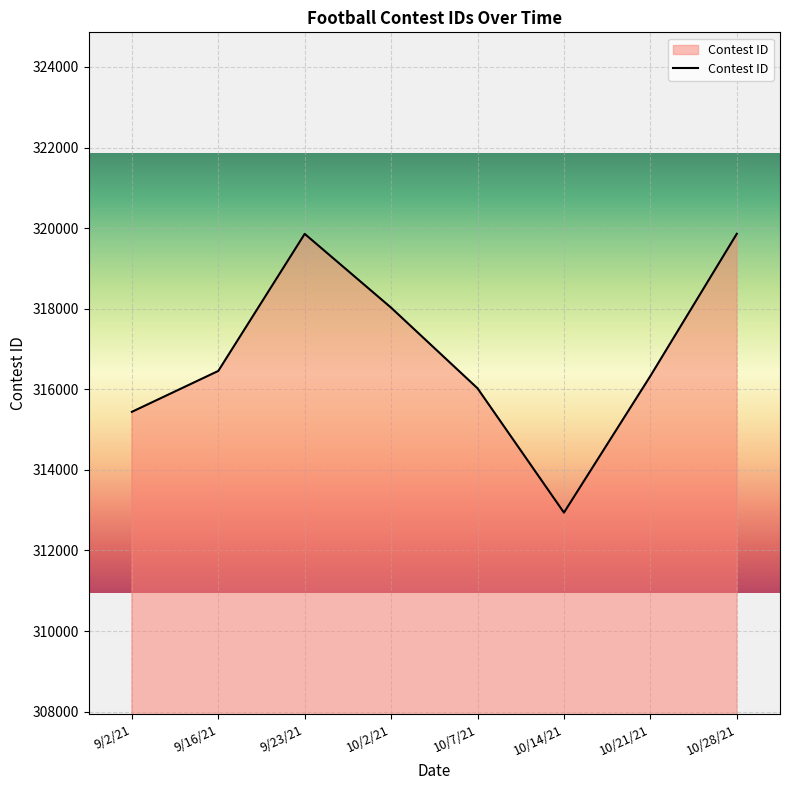

Where is the first local minimum?

10/14/21